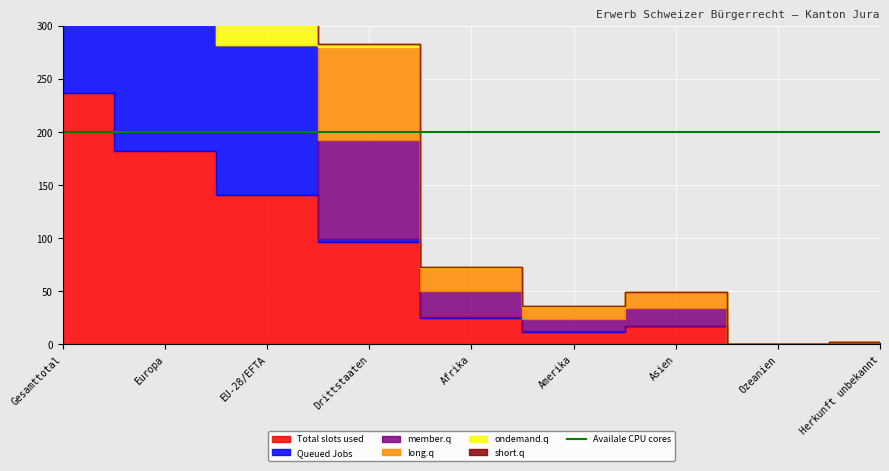

What is the label of the 7th point from the right?

EU-28/EFTA